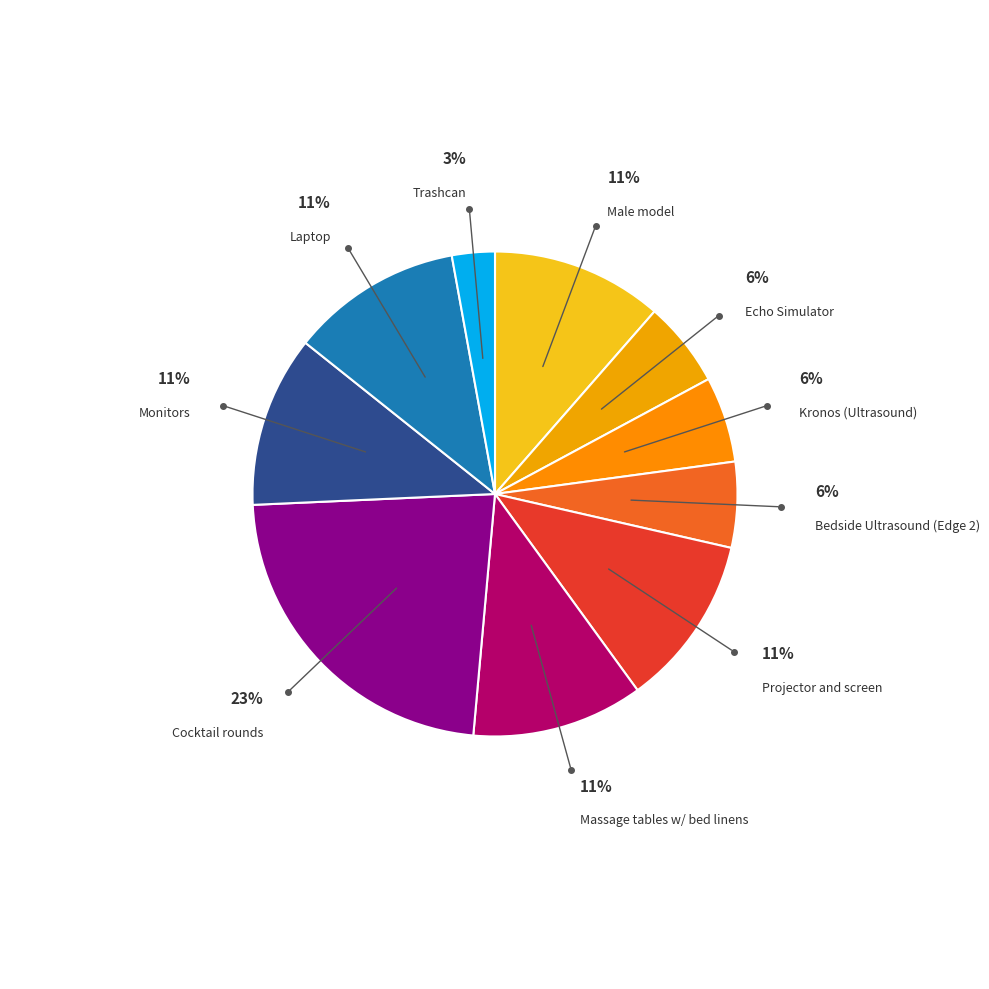

Does any single category account for the majority?

No